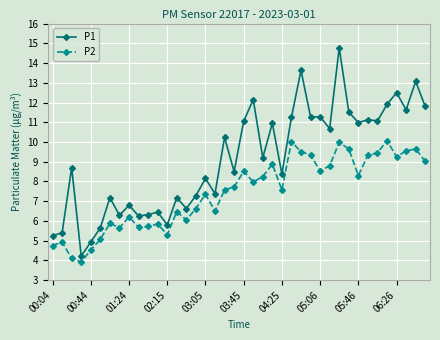

Which series has the widest spread of values?

P1